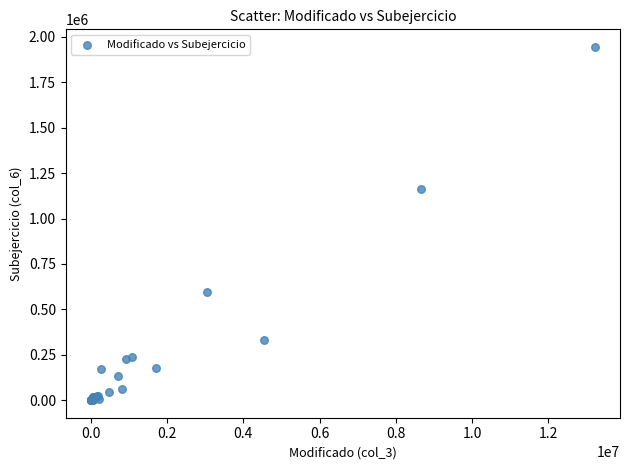

What Y value in the scatter plot is closest to 972377?

1161967.5